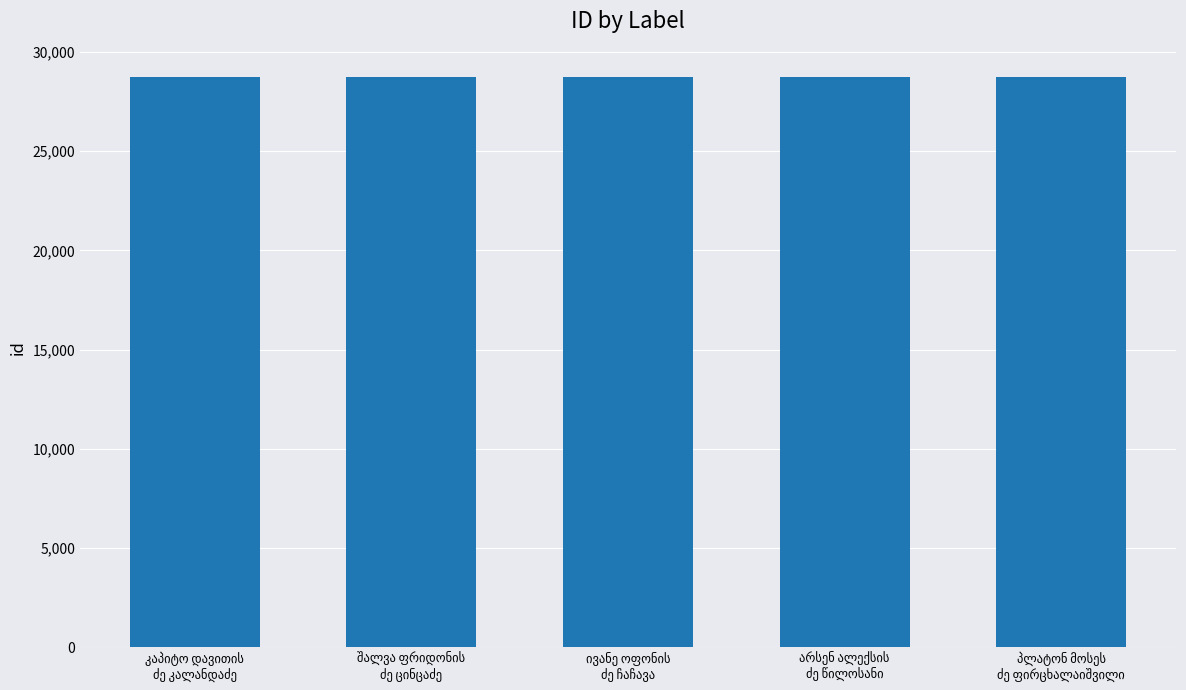

What is the value of the 4th bar from the left?

28717